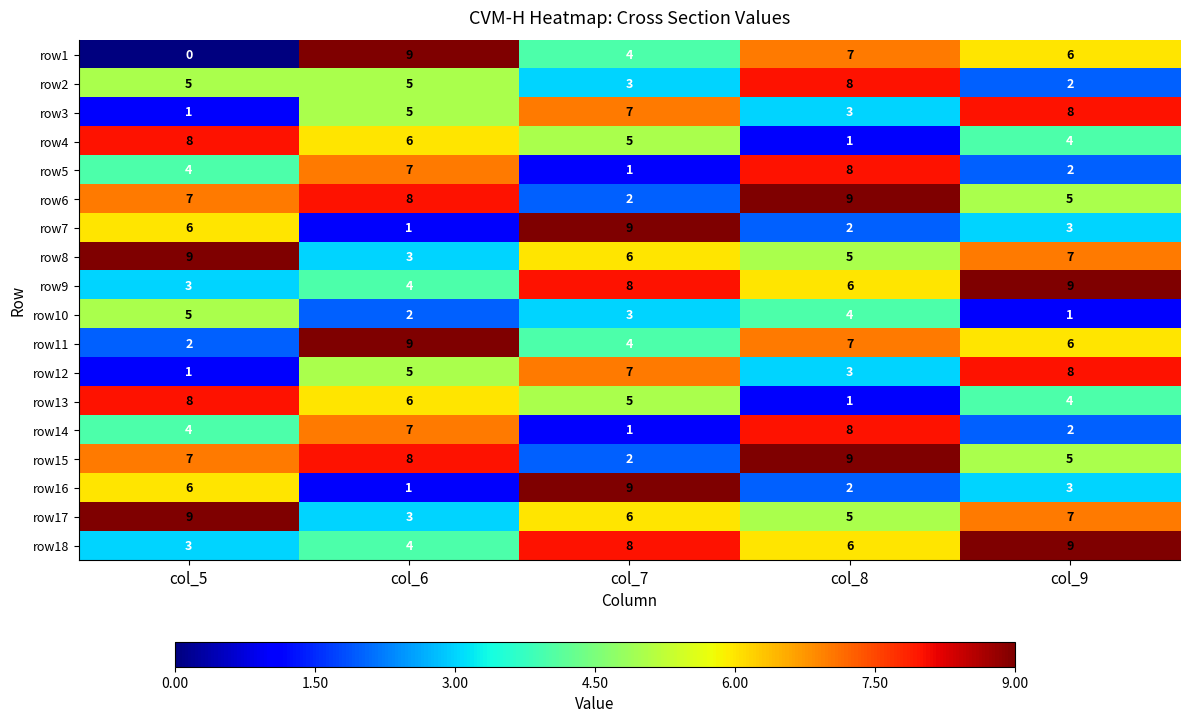

What is the difference between the maximum and minimum values in the row2 series?

6